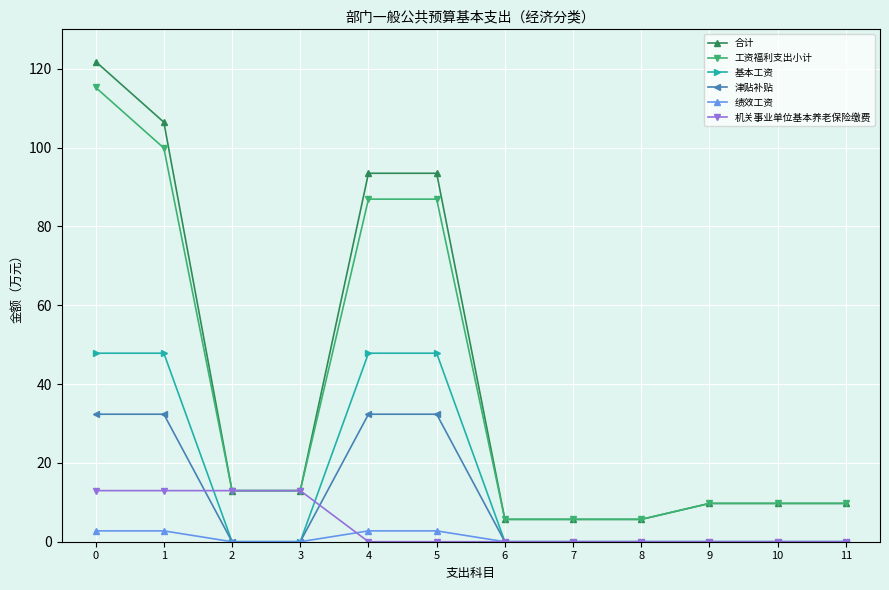

Which series has the widest spread of values?

合计